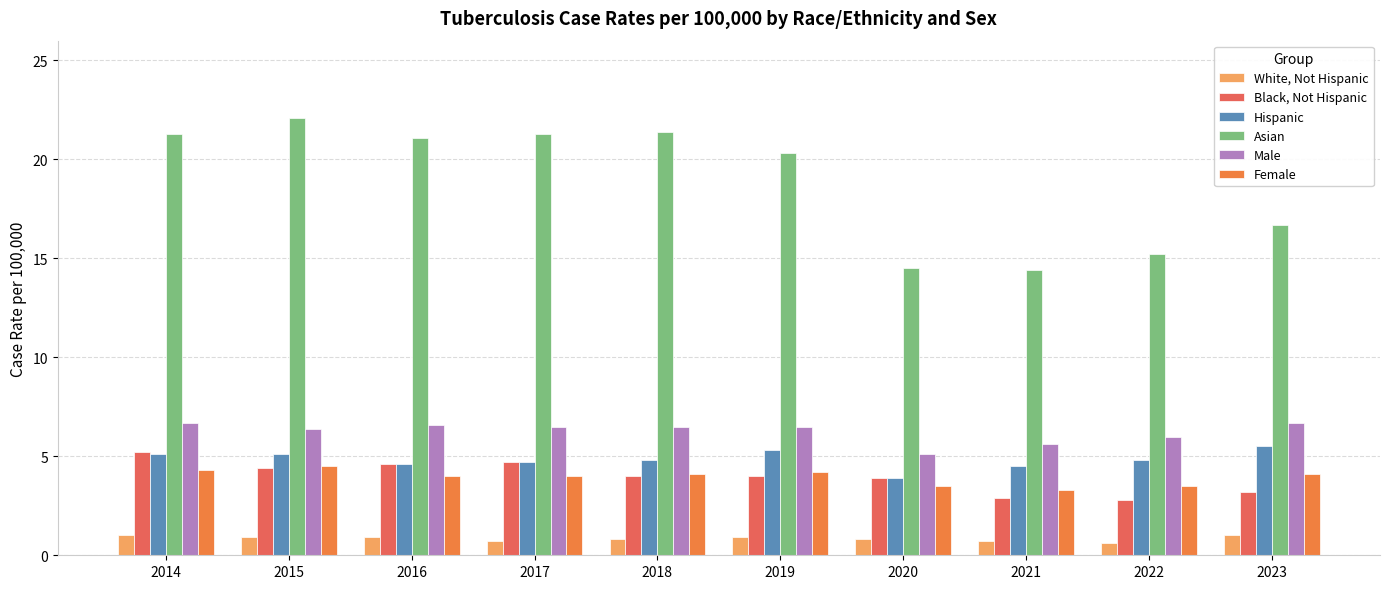

Does the chart contain any negative values?

No